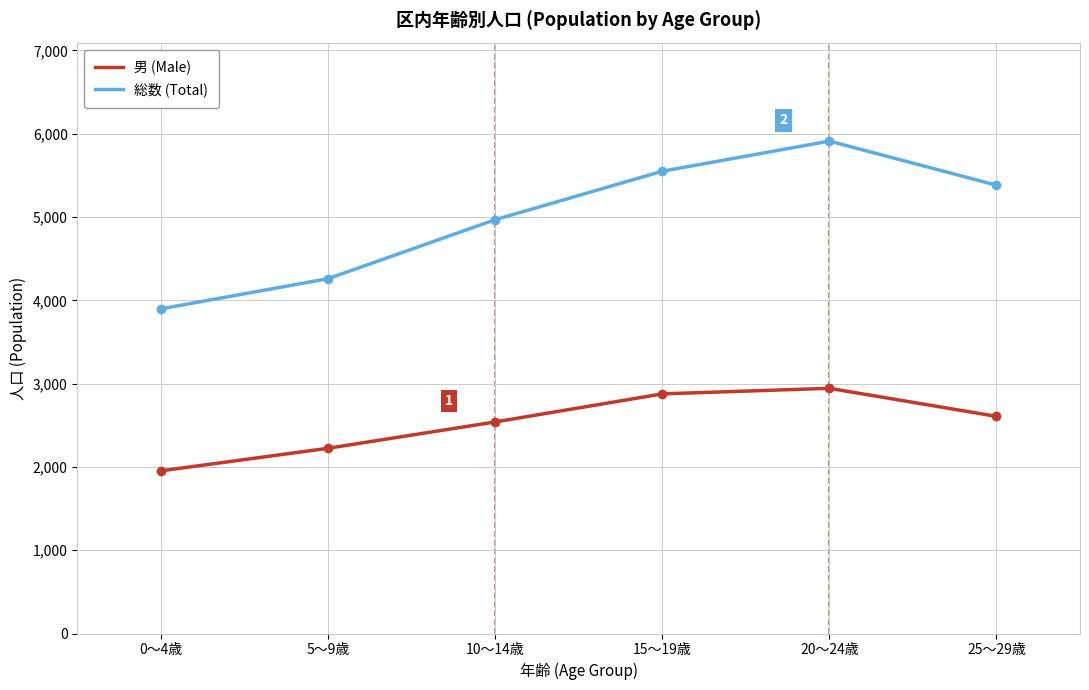

True or false: 男 (Male) and 総数 (Total) cross at least once.

False